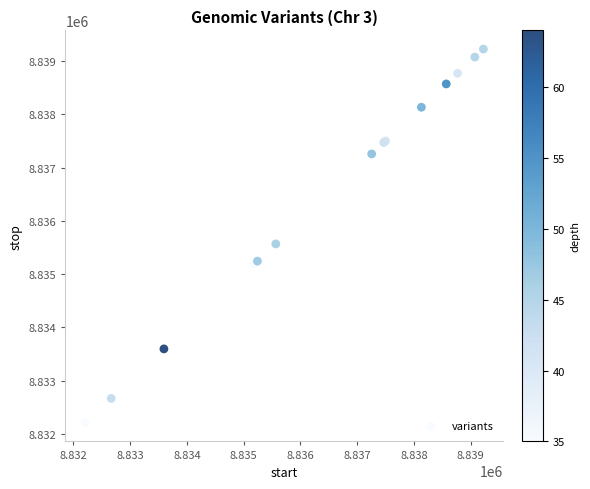

What Y value in the scatter plot is closest to 8835716?

8835566